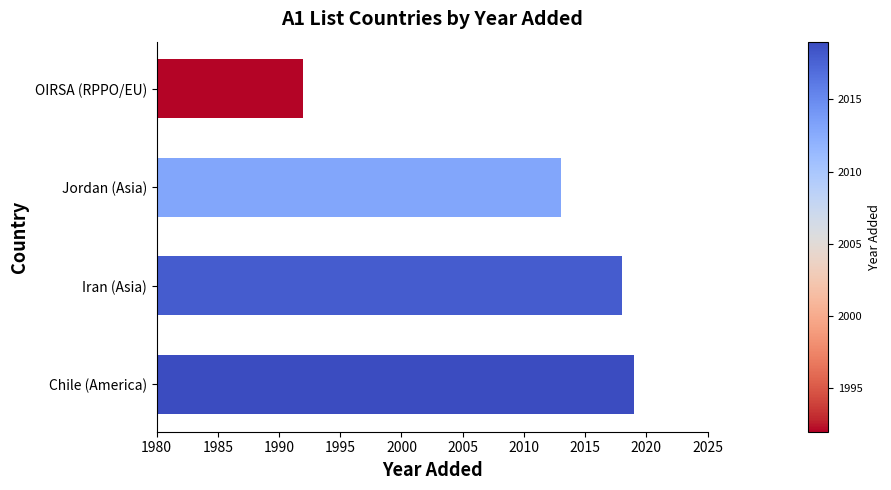

What is the ratio of the value at Iran (Asia) to the value at OIRSA (RPPO/EU)?

1.0